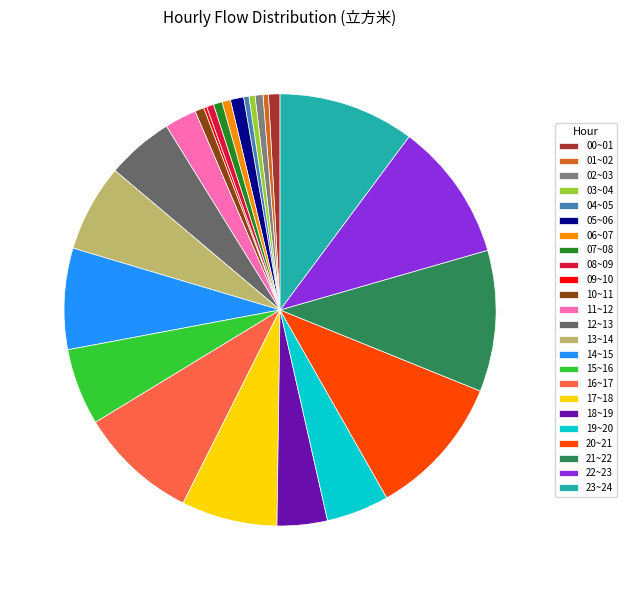

What is the change in value from 05~06 to 21~22?

+9755.8